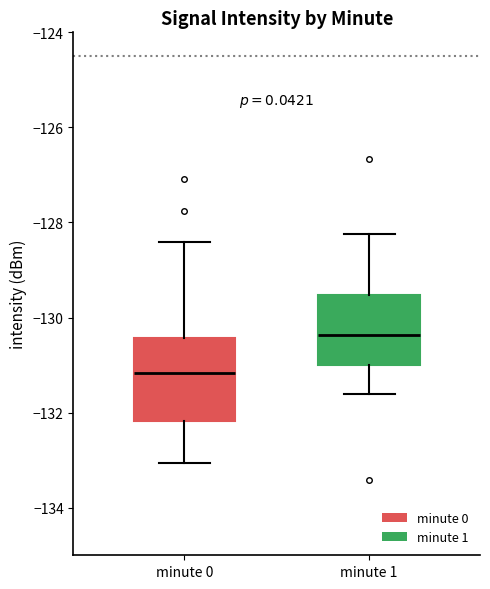

Reading left to right, transcribe this box plot: for each box, give where its median line is, the range the box spans, and where its two whiskers end, as read against the y-axis. The values are not printed on the chart, so give them approximately, as read against the axis.

minute 0: median -131.2, box -132.2 to -130.4, whiskers -133.0 to -128.4
minute 1: median -130.4, box -131.0 to -129.6, whiskers -131.6 to -128.2